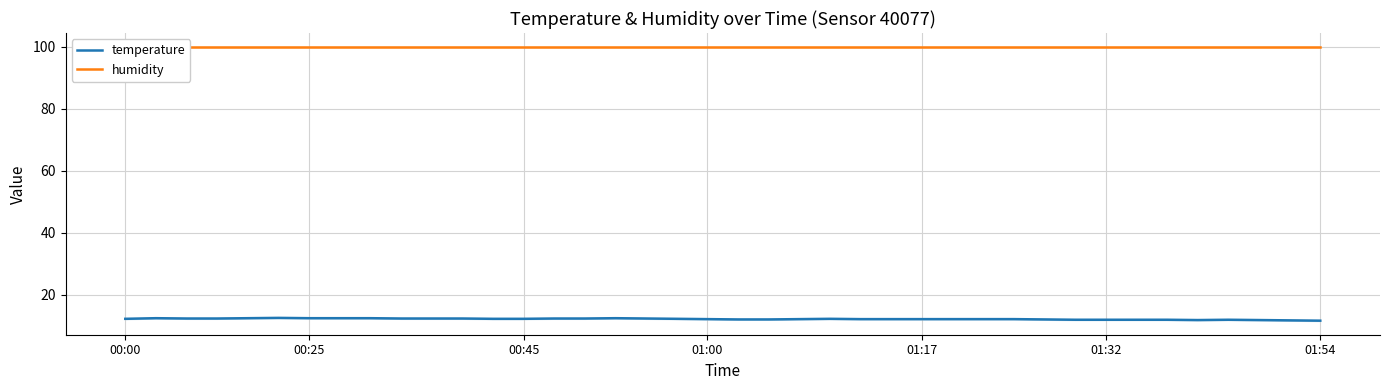

What is the maximum value for temperature?

12.6